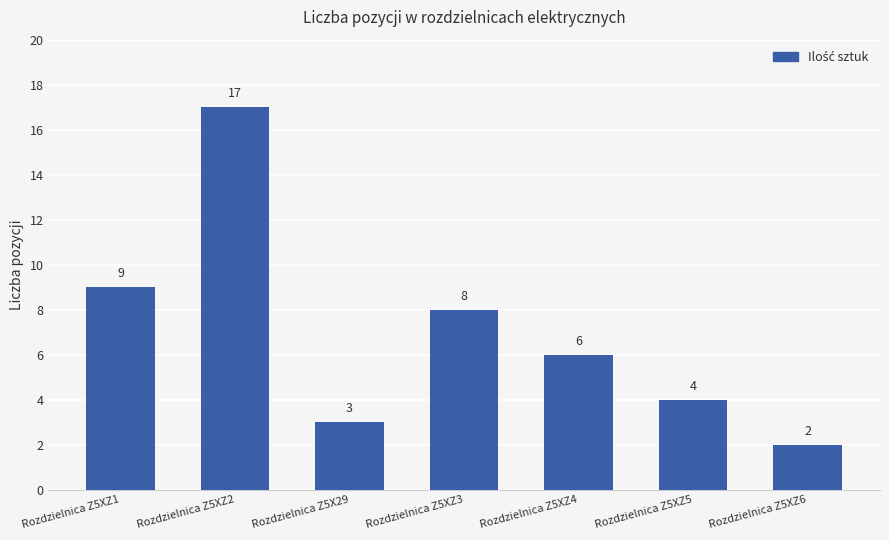

Reading left to right, what are all the values shown in this chart?

9	17	3	8	6	4	2